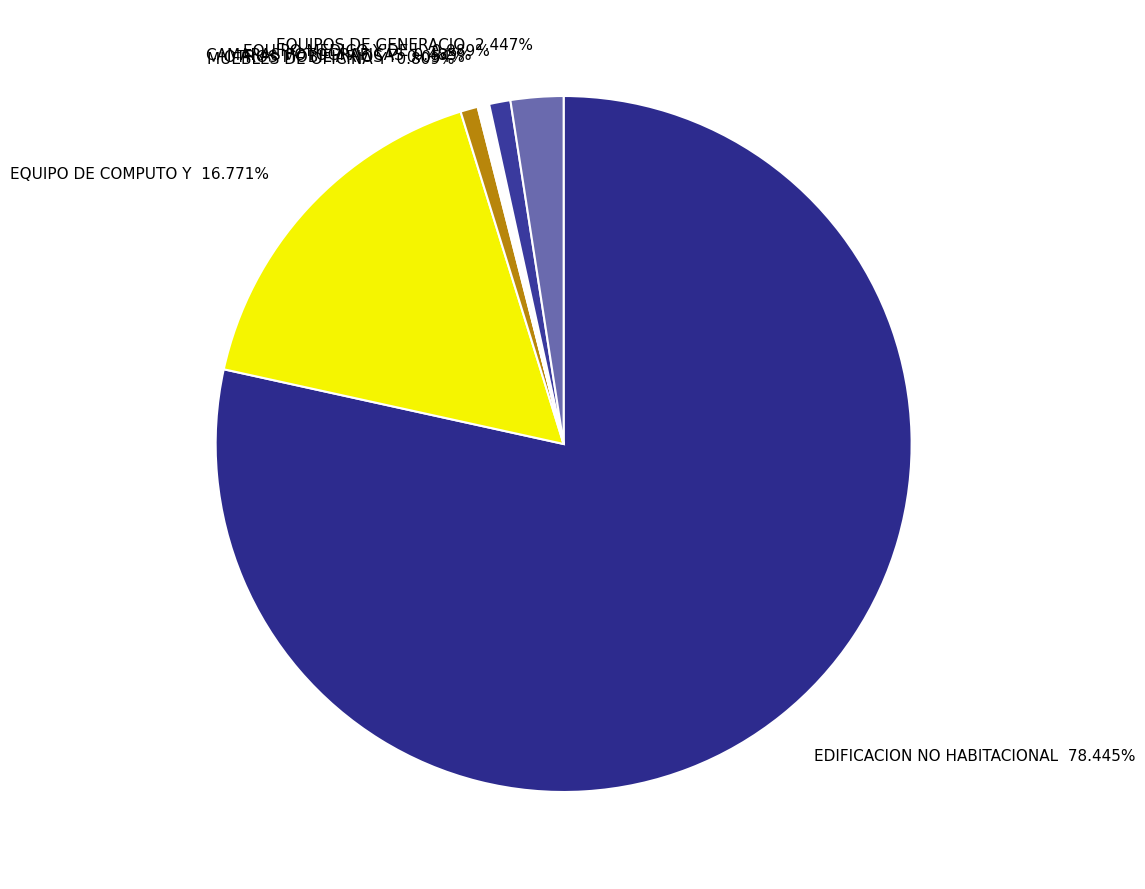

What is the ratio of the value at EDIFICACION NO HABITACIONAL 78.445% to the value at EQUIPO DE COMPUTO Y 16.771%?

4.7